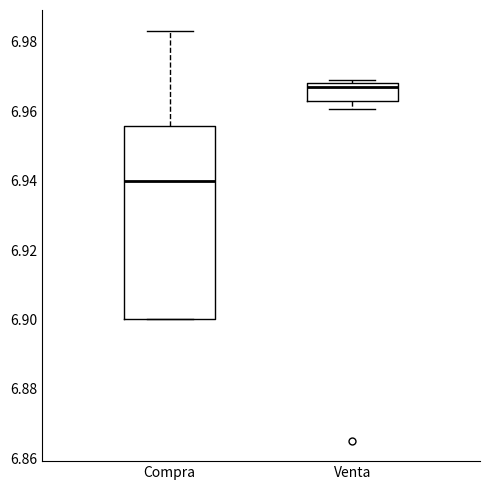

Where is the upper edge of the box for Compra on the y-axis? The values are not printed on the chart, so give them approximately, as read against the axis.

6.956